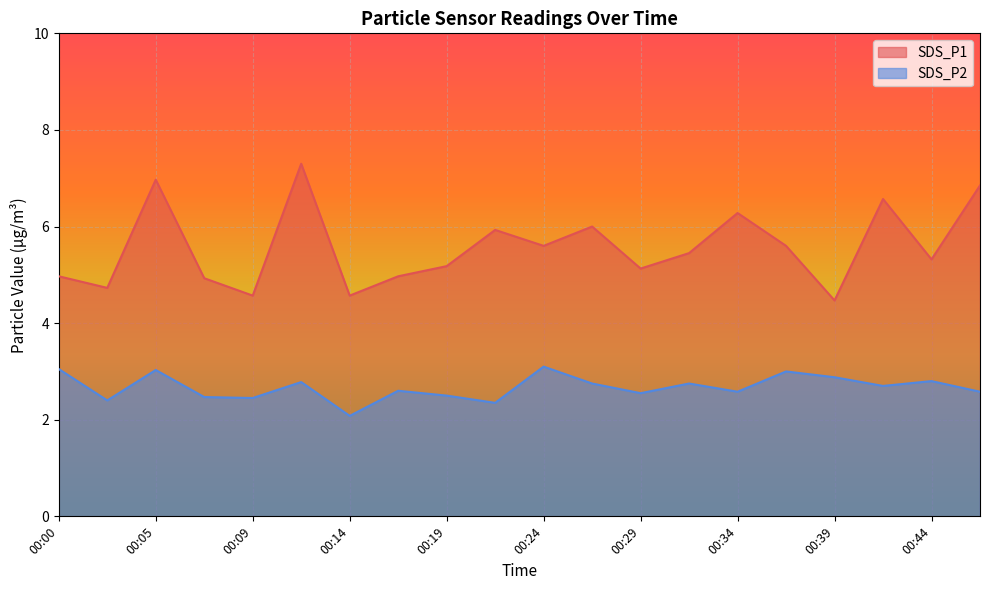

At how many categories does at least one series exceed 4?

20